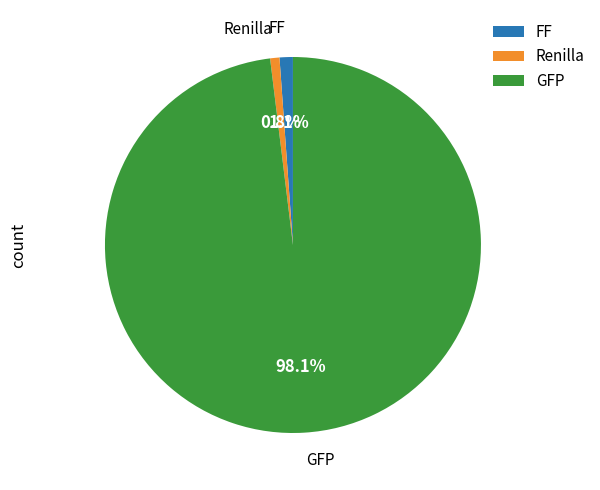

Combined, do Renilla and GFP account for over 50%?

Yes